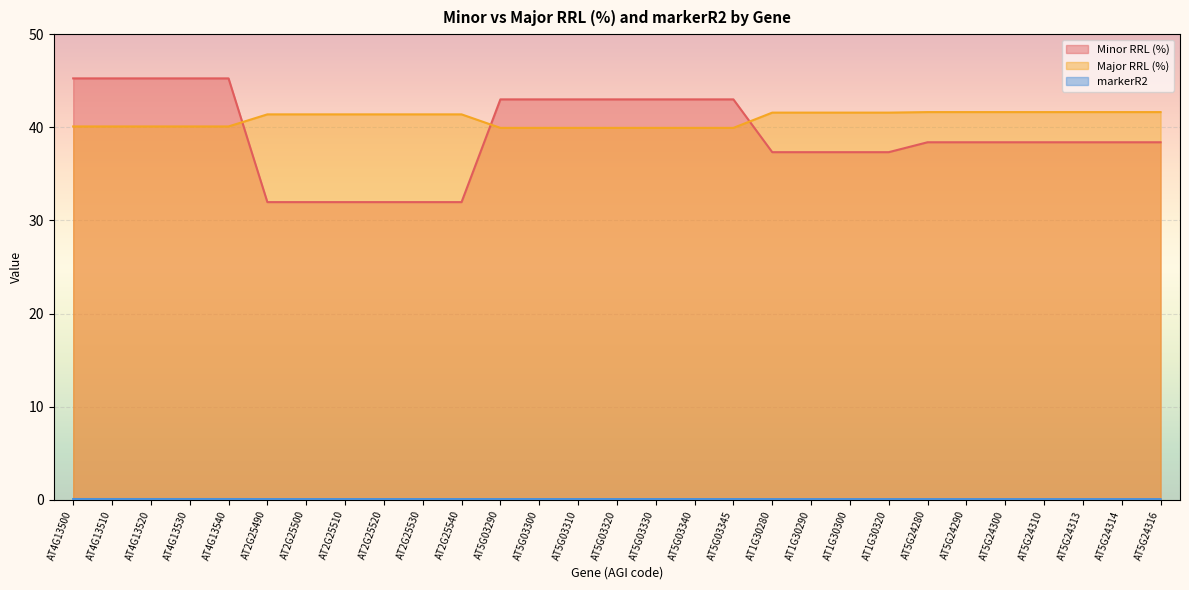

How many times do Minor RRL (%) and Major RRL (%) cross each other?

3